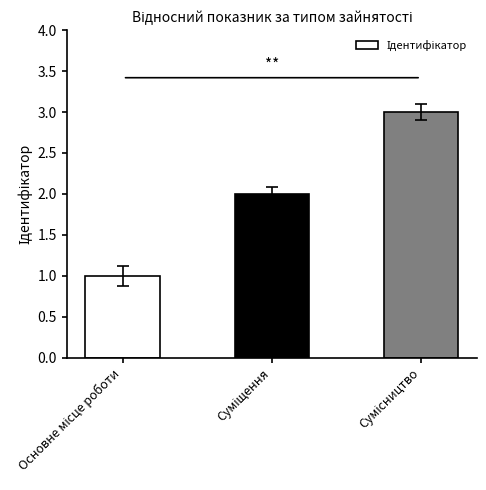

How many bars are there in total?

3